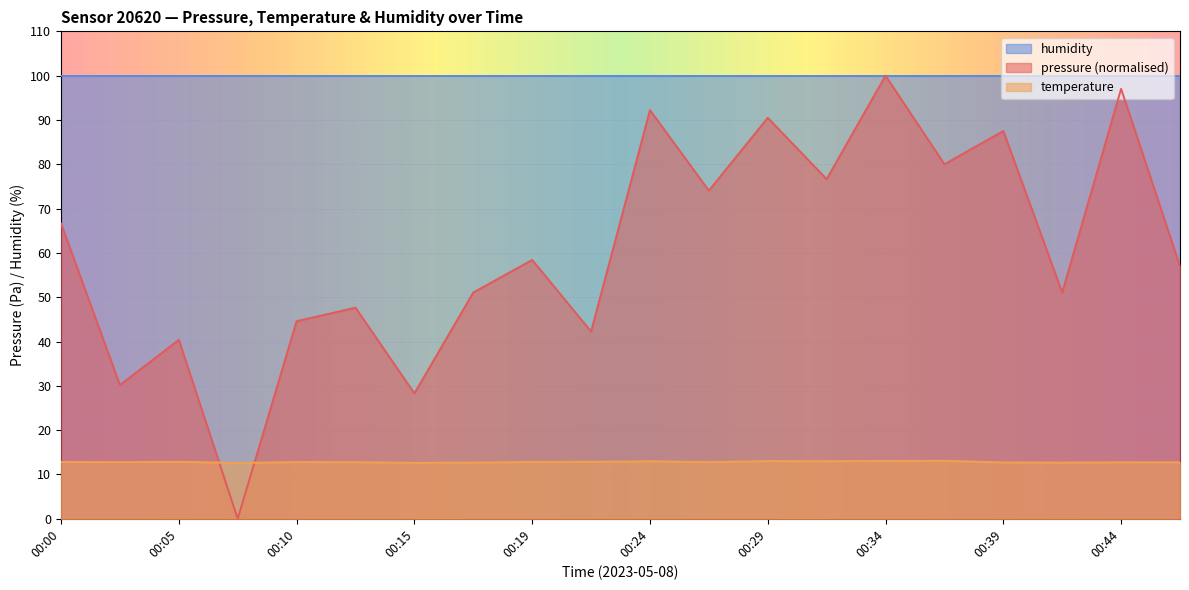

The value of temperature at 00:34 is 7.2. True or false?

False